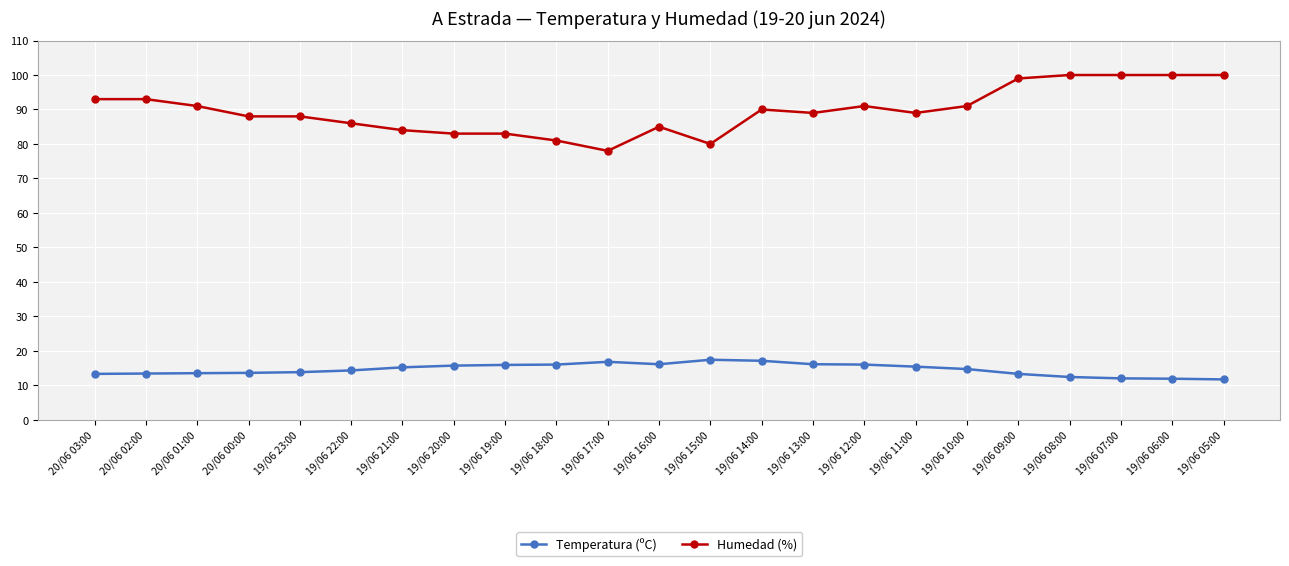

List the series in order of their peak value, highest first.

Humedad (%), Temperatura (ºC)